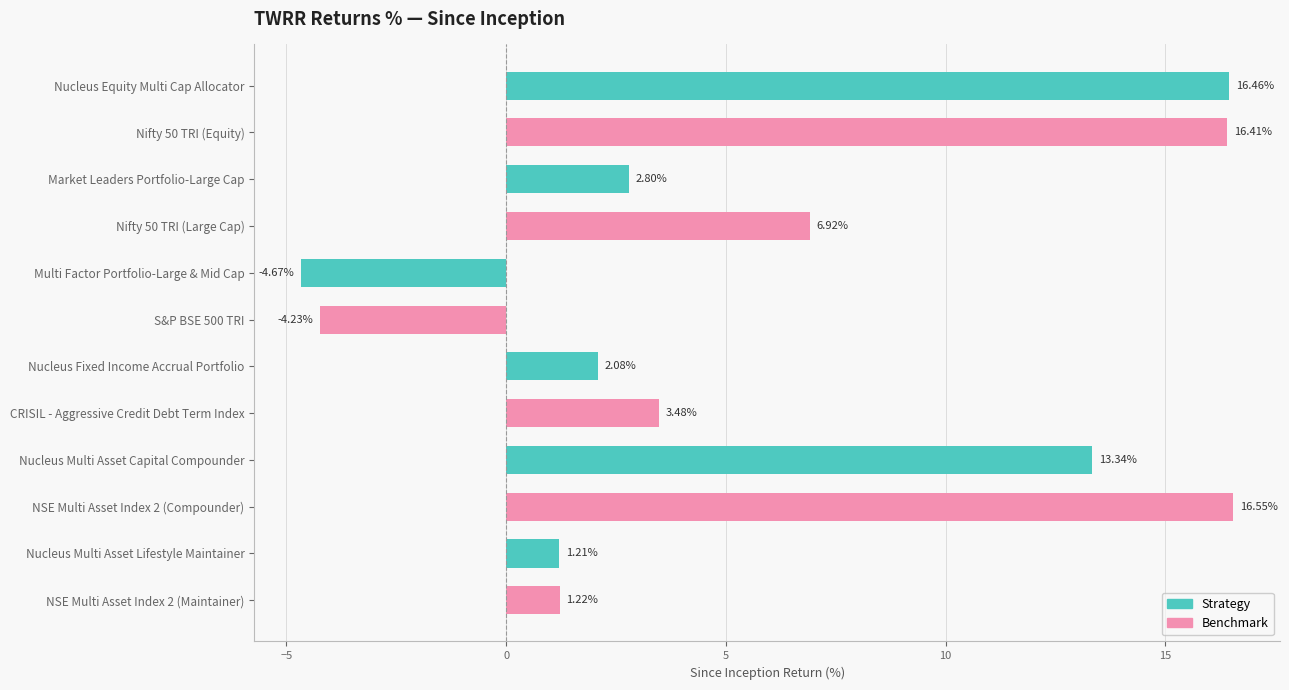

Read the value at Nifty 50 TRI (Large Cap).

6.9